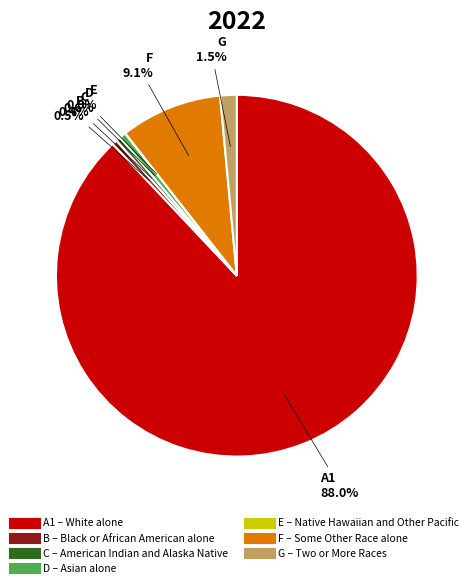

Is there a majority slice in this chart?

Yes